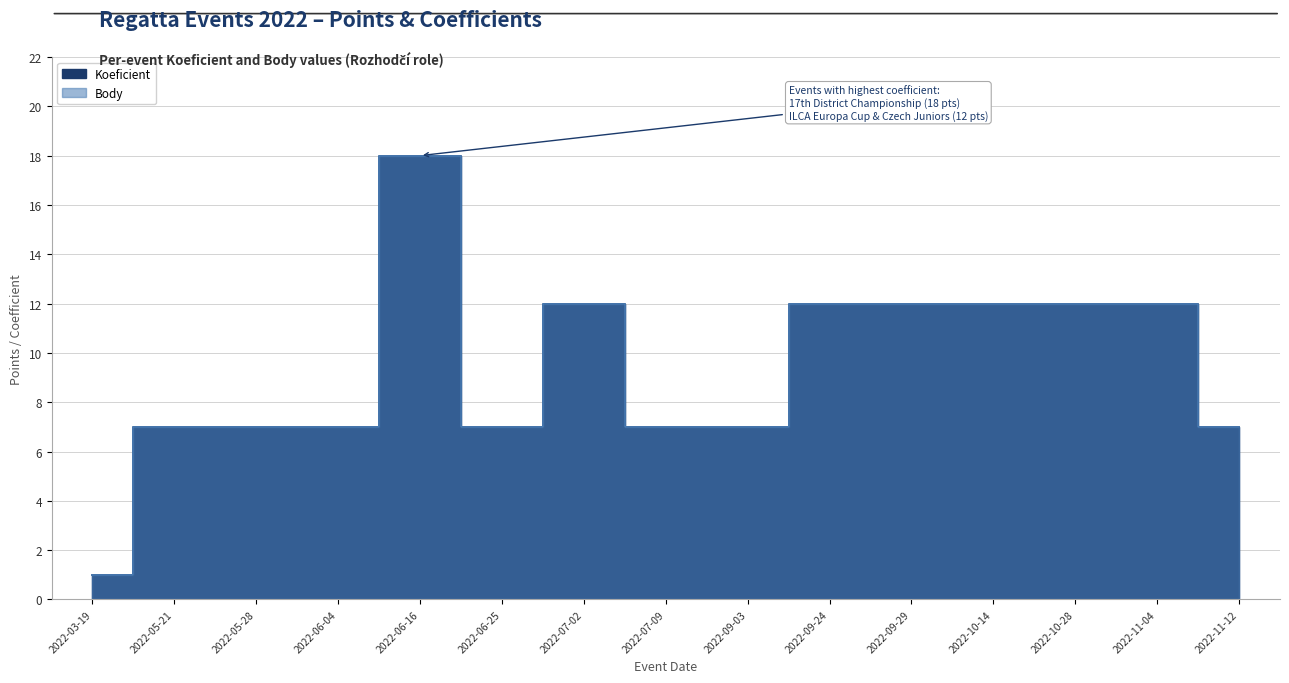

List the labels in order of Koeficient value, largest first.

2022-06-16, 2022-07-02, 2022-09-24, 2022-09-29, 2022-10-14, 2022-10-28, 2022-11-04, 2022-05-21, 2022-05-28, 2022-06-04, 2022-06-25, 2022-07-09, 2022-09-03, 2022-11-12, 2022-03-19